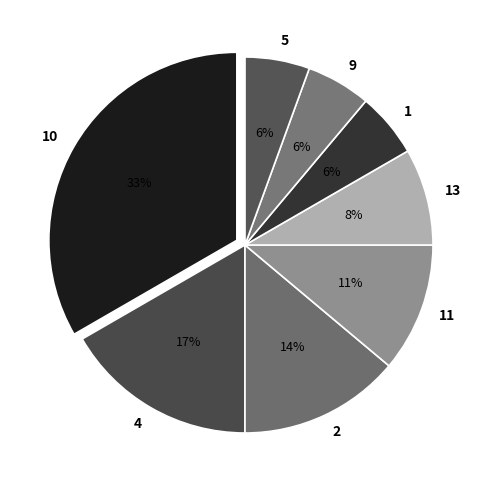

Which slice is the largest?

10